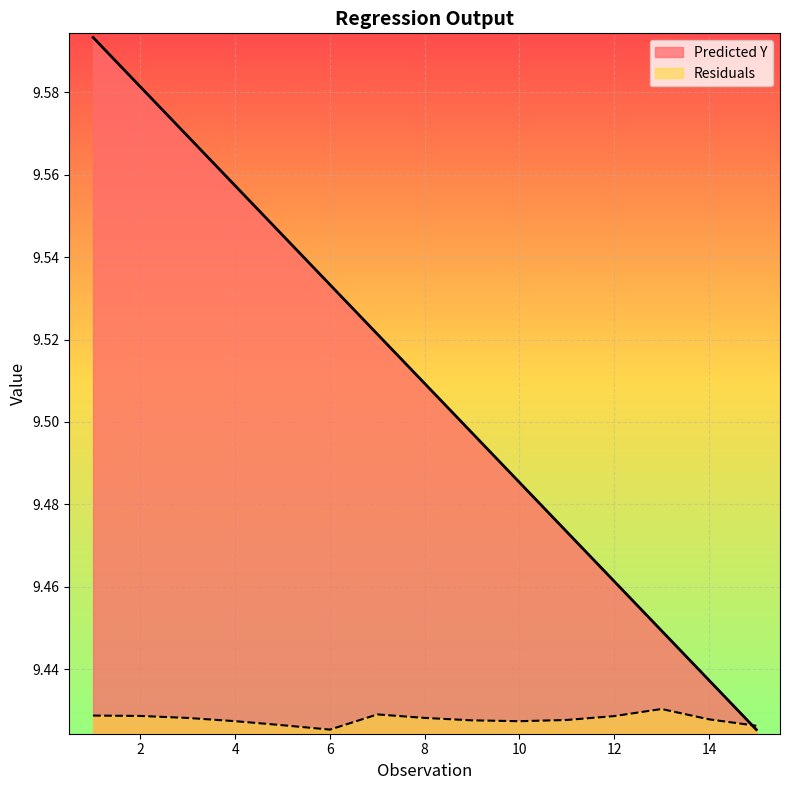

What is the greatest value displayed?

9.6